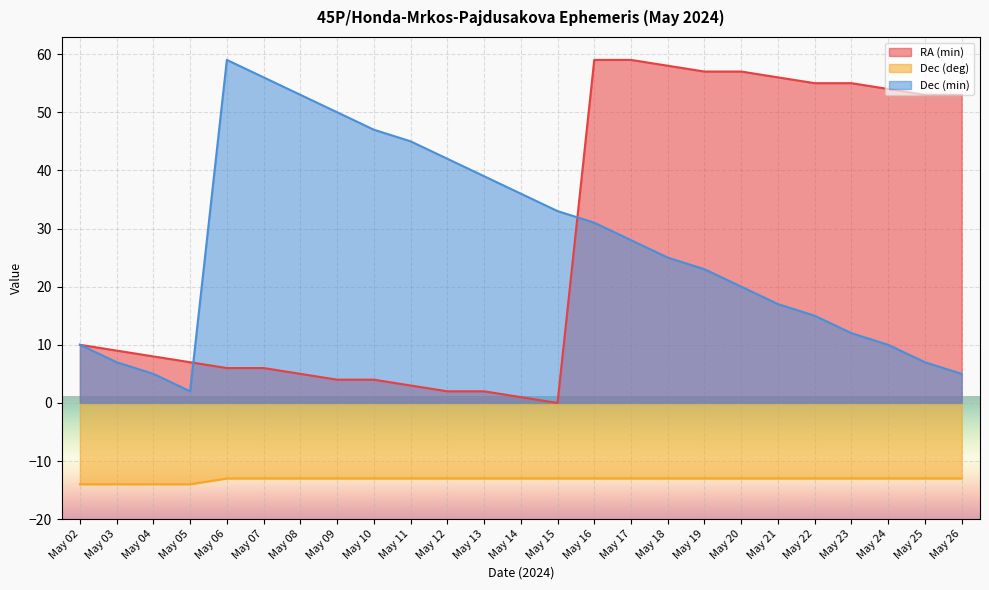

What is the difference between the maximum and minimum values in the Dec (min) series?

57